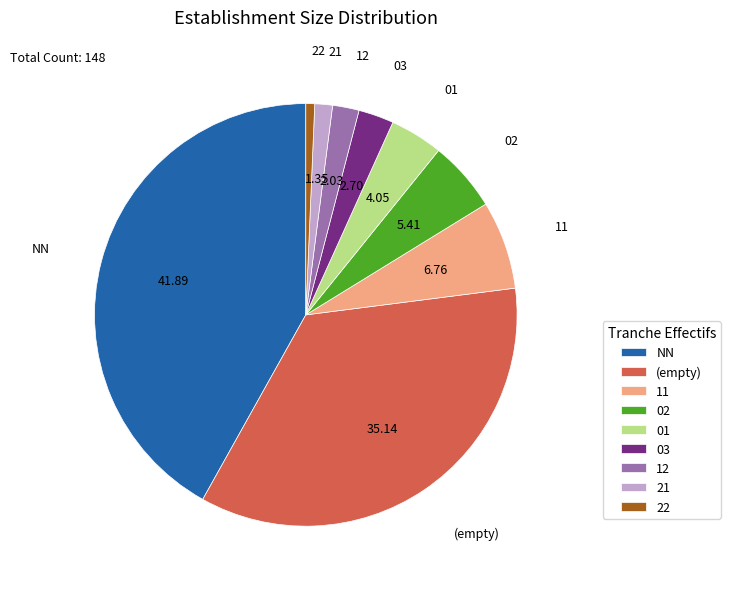

Combined, do 12 and 03 account for over 50%?

No